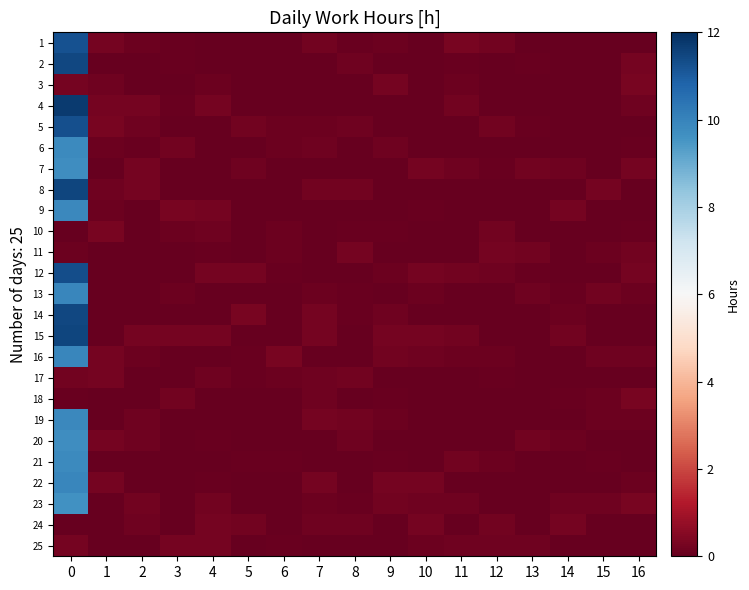

At 1, list the series in order from largest to smallest.

5, 10, 20, 1, 22, 4, 16, 17, 3, 8, 6, 9, 12, 7, 2, 11, 13, 14, 15, 18, 19, 21, 23, 24, 25